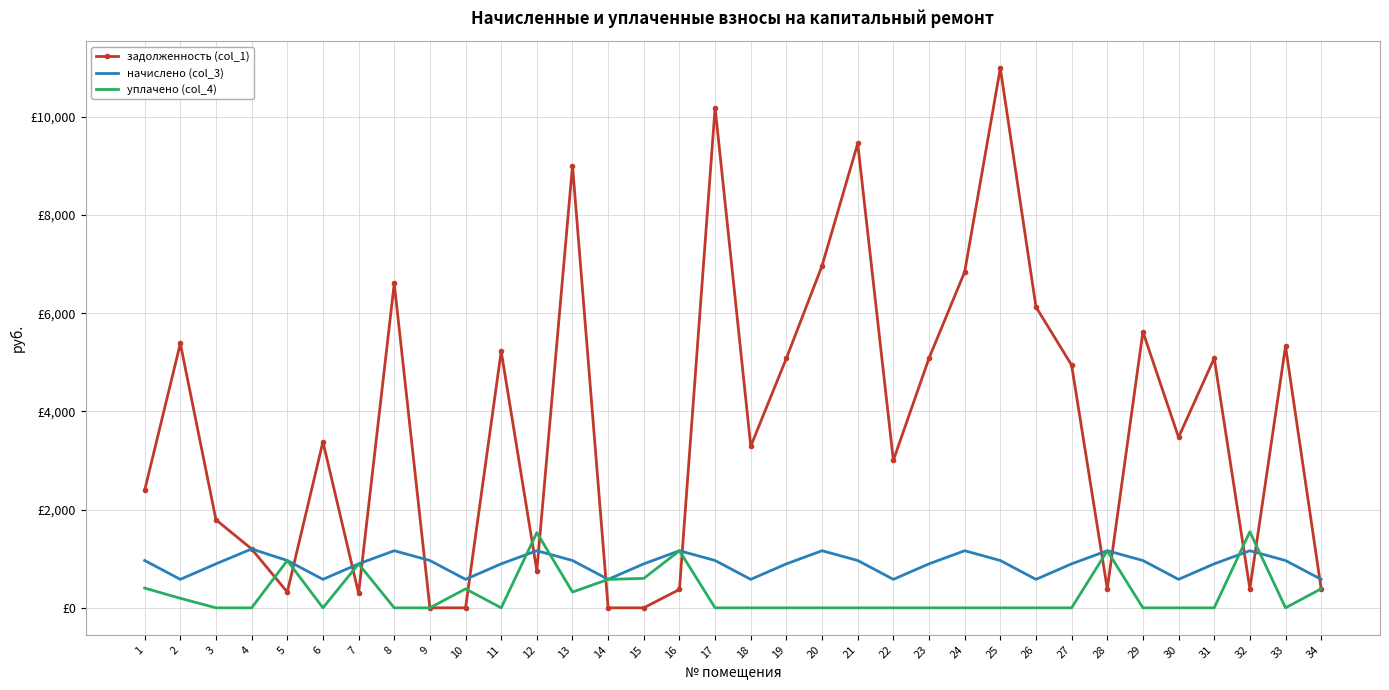

What are all the series names shown in the legend?

задолженность (col_1), начислено (col_3), уплачено (col_4)